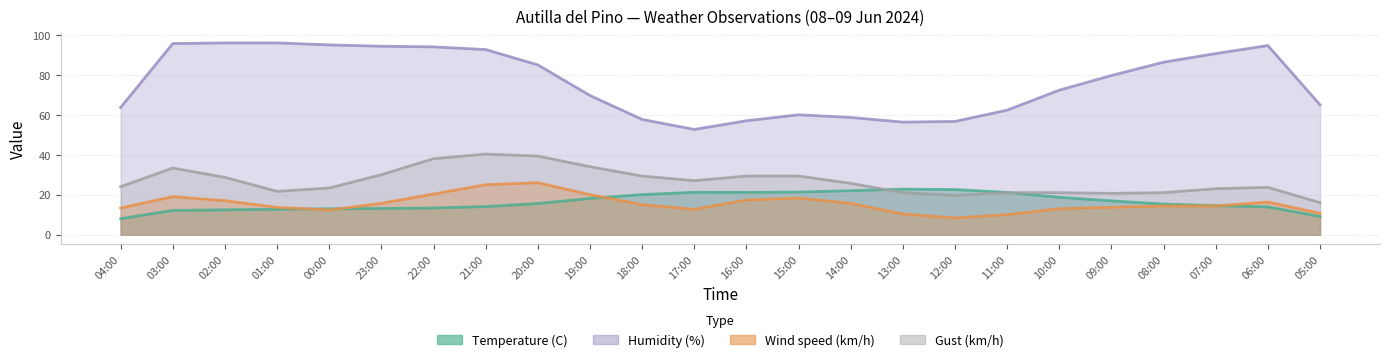

True or false: Humidity (%) and Gust (km/h) intersect in this chart.

False